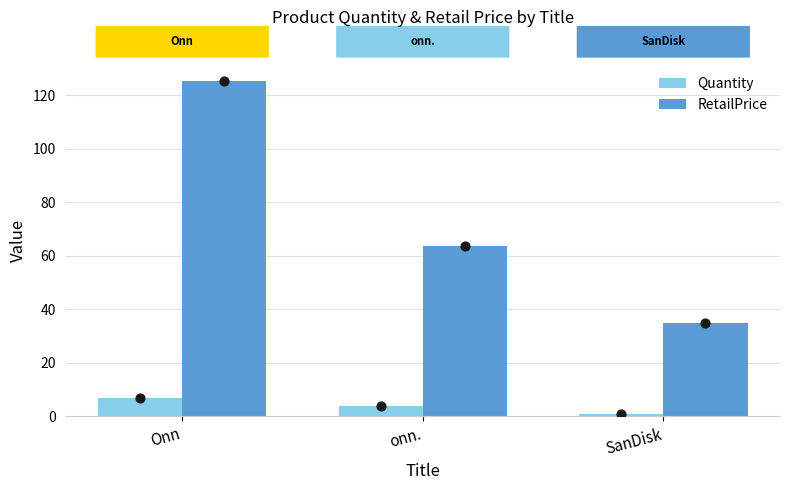

At how many categories does at least one series exceed 6?

3